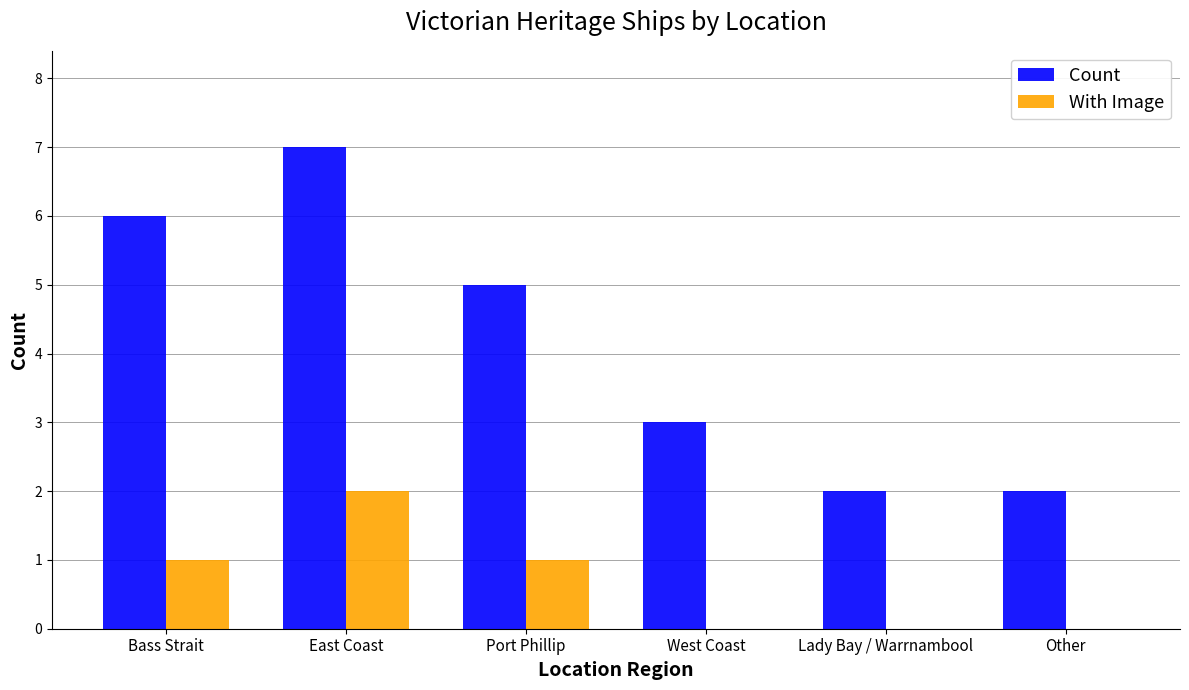

What is the approximate value of Count at Other?

2